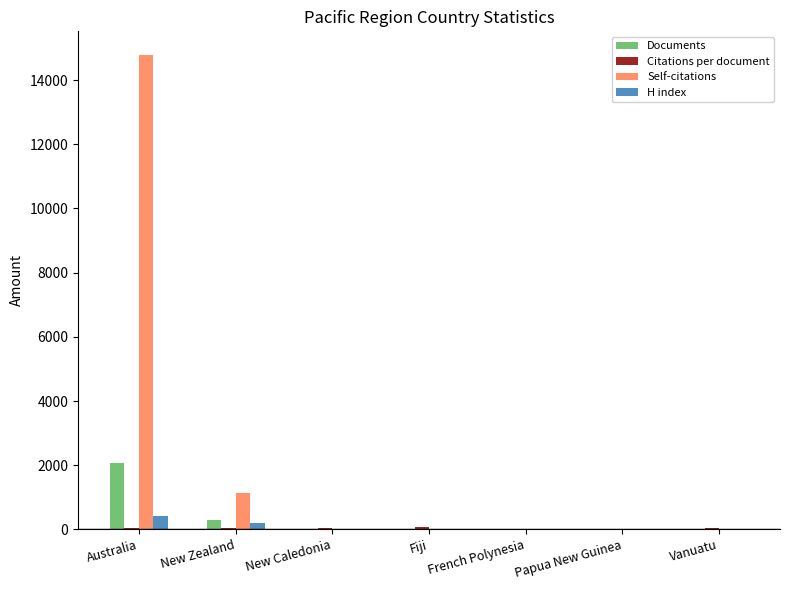

What is the maximum value for H index?

412.0